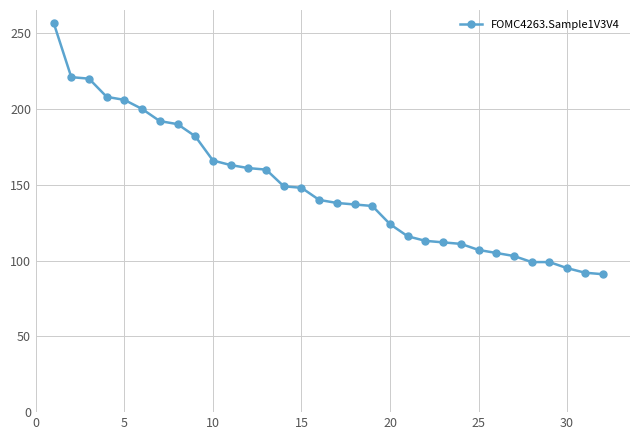

What is the smallest value displayed?

91